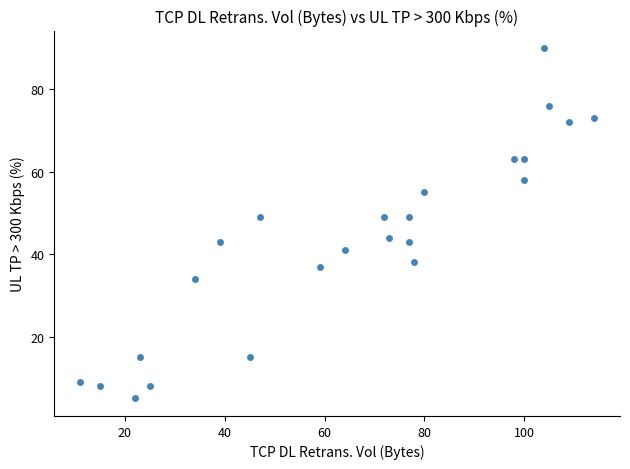

What is the range of X values (max minus min)?

103